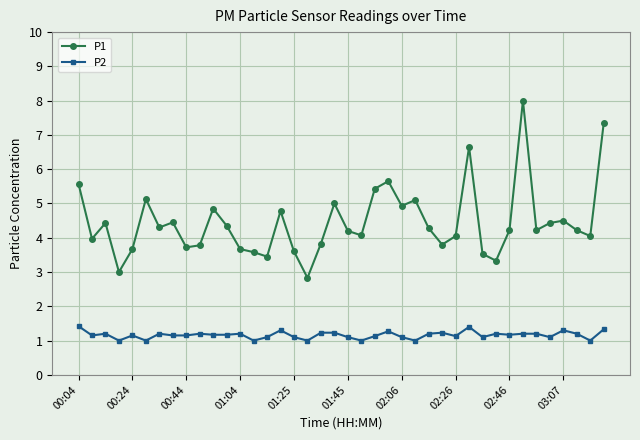

What is the maximum value for P2?

1.4